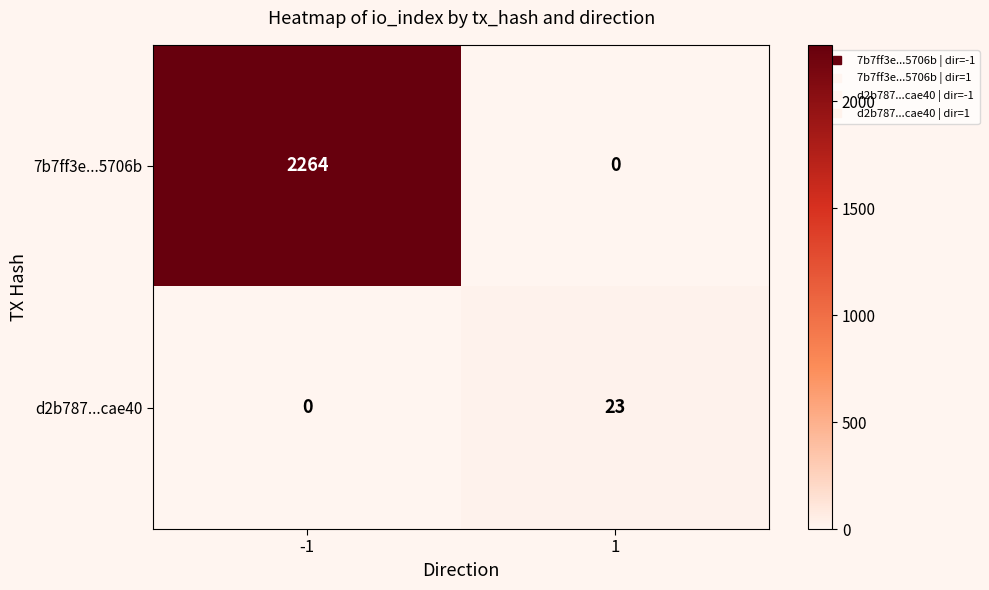

At how many categories does at least one series exceed 1506?

1